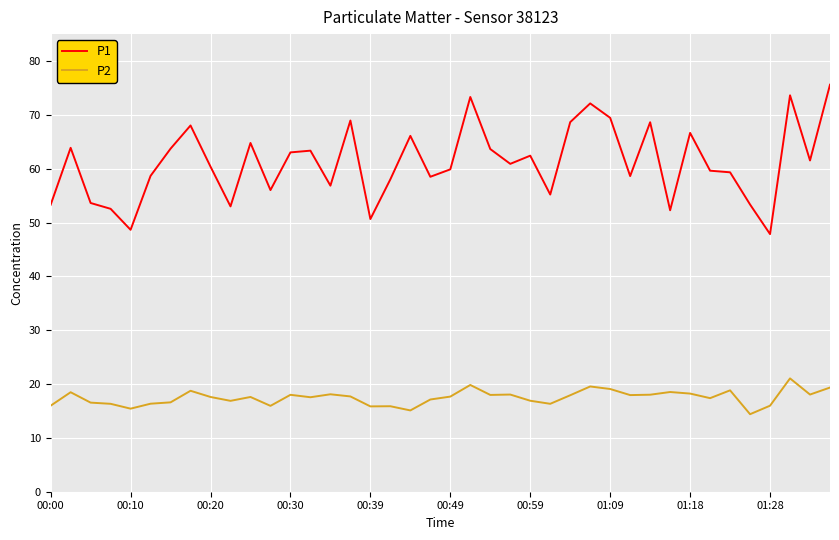

Which series has the widest spread of values?

P1